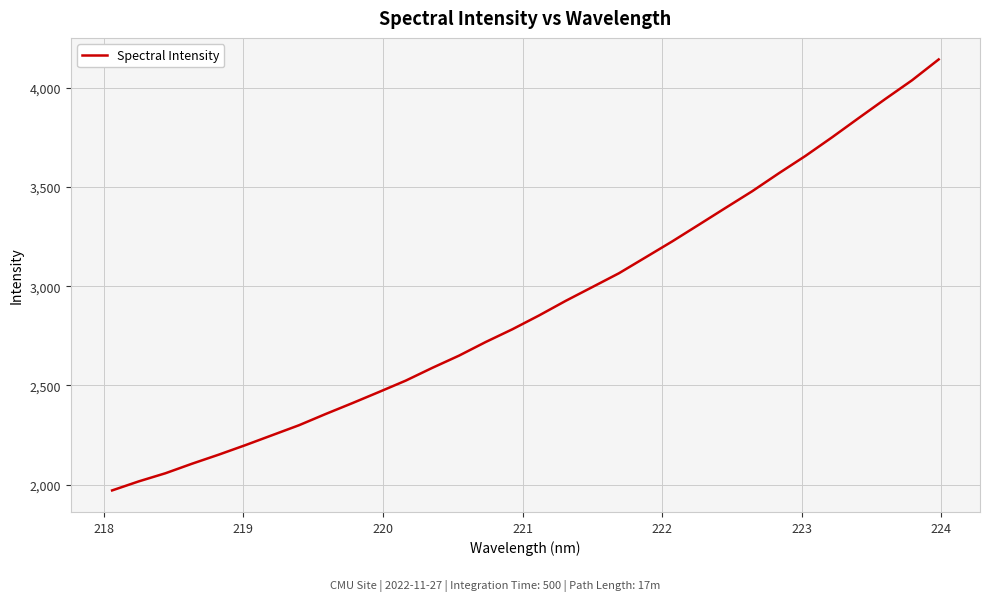

Does the chart have visible grid lines?

Yes